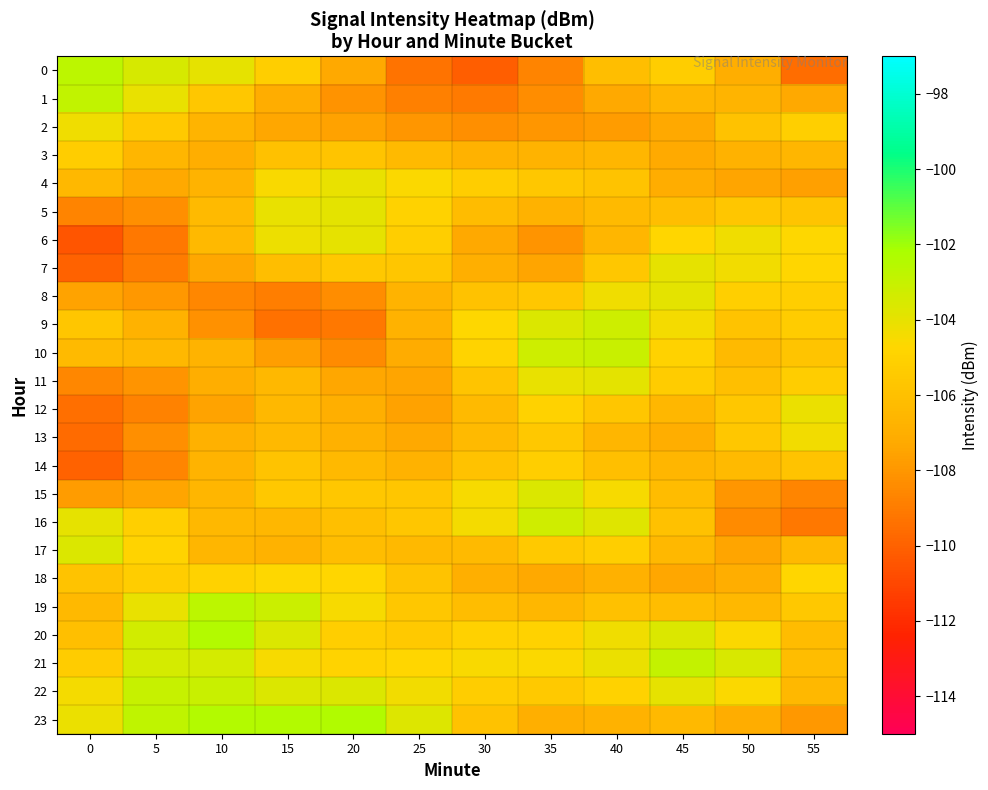

Reading left to right, extract all data points from this chart.

0: 0=-102.7	5=-103.5	10=-104.0	15=-105.2	20=-107.3	25=-109.4	30=-110.1	35=-108.7	40=-106.1	45=-105.2	50=-107.0	55=-109.6
1: 0=-102.9	5=-104.1	10=-105.6	15=-107.1	20=-108.1	25=-108.8	30=-109.0	35=-108.4	40=-107.3	45=-106.6	50=-106.7	55=-107.3
2: 0=-104.3	5=-105.5	10=-106.7	15=-107.4	20=-107.6	25=-108.0	30=-108.3	35=-108.0	40=-107.8	45=-107.3	50=-105.9	55=-105.1
3: 0=-105.3	5=-106.6	10=-107.0	15=-106.0	20=-105.7	25=-106.3	30=-106.8	35=-106.7	40=-106.6	45=-107.2	50=-106.8	55=-106.6
4: 0=-106.5	5=-107.3	10=-106.7	15=-104.6	20=-104.1	25=-104.7	30=-105.3	35=-105.6	40=-105.8	45=-107.1	50=-107.4	55=-107.6
5: 0=-108.7	5=-108.3	10=-106.3	15=-104.1	20=-103.9	25=-105.0	30=-106.2	35=-106.8	40=-106.3	45=-106.1	50=-105.7	55=-105.7
6: 0=-110.5	5=-109.1	10=-106.4	15=-104.2	20=-104.0	25=-105.2	30=-107.3	35=-108.1	40=-106.6	45=-104.8	50=-104.3	55=-104.7
7: 0=-110.0	5=-109.0	10=-107.3	15=-106.1	20=-105.6	25=-105.7	30=-106.9	35=-107.5	40=-105.6	45=-104.0	50=-104.3	55=-104.8
8: 0=-107.5	5=-108.0	10=-108.5	15=-108.9	20=-108.3	25=-106.7	30=-105.9	35=-105.6	40=-104.3	45=-103.9	50=-105.1	55=-105.2
9: 0=-105.7	5=-106.8	10=-108.2	15=-109.4	20=-109.1	25=-106.8	30=-104.7	35=-103.7	40=-103.2	45=-104.4	50=-105.8	55=-105.3
10: 0=-106.3	5=-106.5	10=-106.7	15=-107.7	20=-108.4	25=-107.1	30=-104.9	35=-103.3	40=-103.1	45=-105.0	50=-106.3	55=-105.8
11: 0=-108.6	5=-108.1	10=-107.0	15=-106.5	20=-107.4	25=-107.4	30=-105.8	35=-104.1	40=-103.9	45=-105.3	50=-106.0	55=-105.3
12: 0=-109.5	5=-108.8	10=-107.5	15=-106.5	20=-107.0	25=-107.6	30=-106.3	35=-105.0	40=-105.7	45=-106.5	50=-105.6	55=-104.2
13: 0=-109.6	5=-108.3	10=-106.9	15=-106.4	20=-106.9	25=-107.3	30=-106.3	35=-105.5	40=-106.6	45=-107.0	50=-105.6	55=-104.3
14: 0=-110.0	5=-108.6	10=-106.7	15=-105.8	20=-106.4	25=-106.8	30=-105.9	35=-105.2	40=-106.0	45=-106.6	50=-106.3	55=-105.8
15: 0=-107.8	5=-107.5	10=-106.6	15=-105.5	20=-105.6	25=-105.7	30=-104.5	35=-103.7	40=-104.5	45=-106.2	50=-108.0	55=-108.7
16: 0=-104.0	5=-105.1	10=-106.5	15=-106.6	20=-106.1	25=-105.6	30=-104.4	35=-103.3	40=-103.8	45=-106.0	50=-108.4	55=-109.1
17: 0=-103.7	5=-104.9	10=-106.6	15=-106.8	20=-106.2	25=-106.4	30=-106.3	35=-105.5	40=-105.2	45=-106.5	50=-107.4	55=-106.4
18: 0=-105.8	5=-105.2	10=-104.9	15=-104.7	20=-104.8	25=-105.8	30=-107.0	35=-107.3	40=-106.9	45=-107.4	50=-107.1	55=-104.8
19: 0=-106.4	5=-104.1	10=-102.8	15=-103.2	20=-104.5	25=-105.6	30=-106.2	35=-106.5	40=-105.9	45=-106.2	50=-106.4	55=-105.5
20: 0=-106.1	5=-103.3	10=-102.5	15=-103.6	20=-105.2	25=-105.5	30=-105.0	35=-105.0	40=-104.2	45=-103.7	50=-104.6	55=-106.3
21: 0=-105.3	5=-103.4	10=-103.4	15=-104.5	20=-104.9	25=-104.7	30=-104.5	35=-104.7	40=-104.2	45=-102.9	50=-103.6	55=-106.2
22: 0=-104.4	5=-103.0	10=-103.1	15=-103.6	20=-103.7	25=-104.3	30=-105.3	35=-105.5	40=-105.0	45=-104.0	50=-104.6	55=-106.5
23: 0=-104.1	5=-102.8	10=-102.4	15=-102.5	20=-102.4	25=-103.7	30=-105.9	35=-107.0	40=-106.8	45=-106.4	50=-107.1	55=-107.9